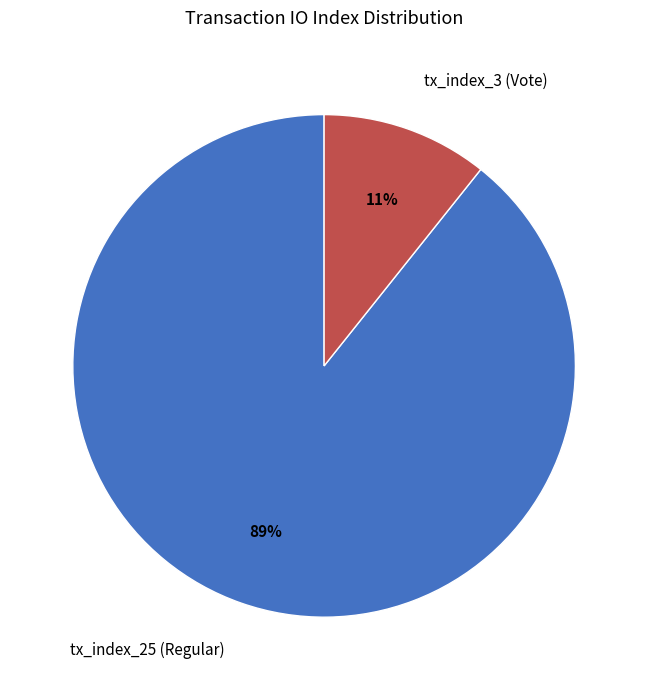

The tx_index_3 (Vote) slice represents 1% of the pie. True or false?

False